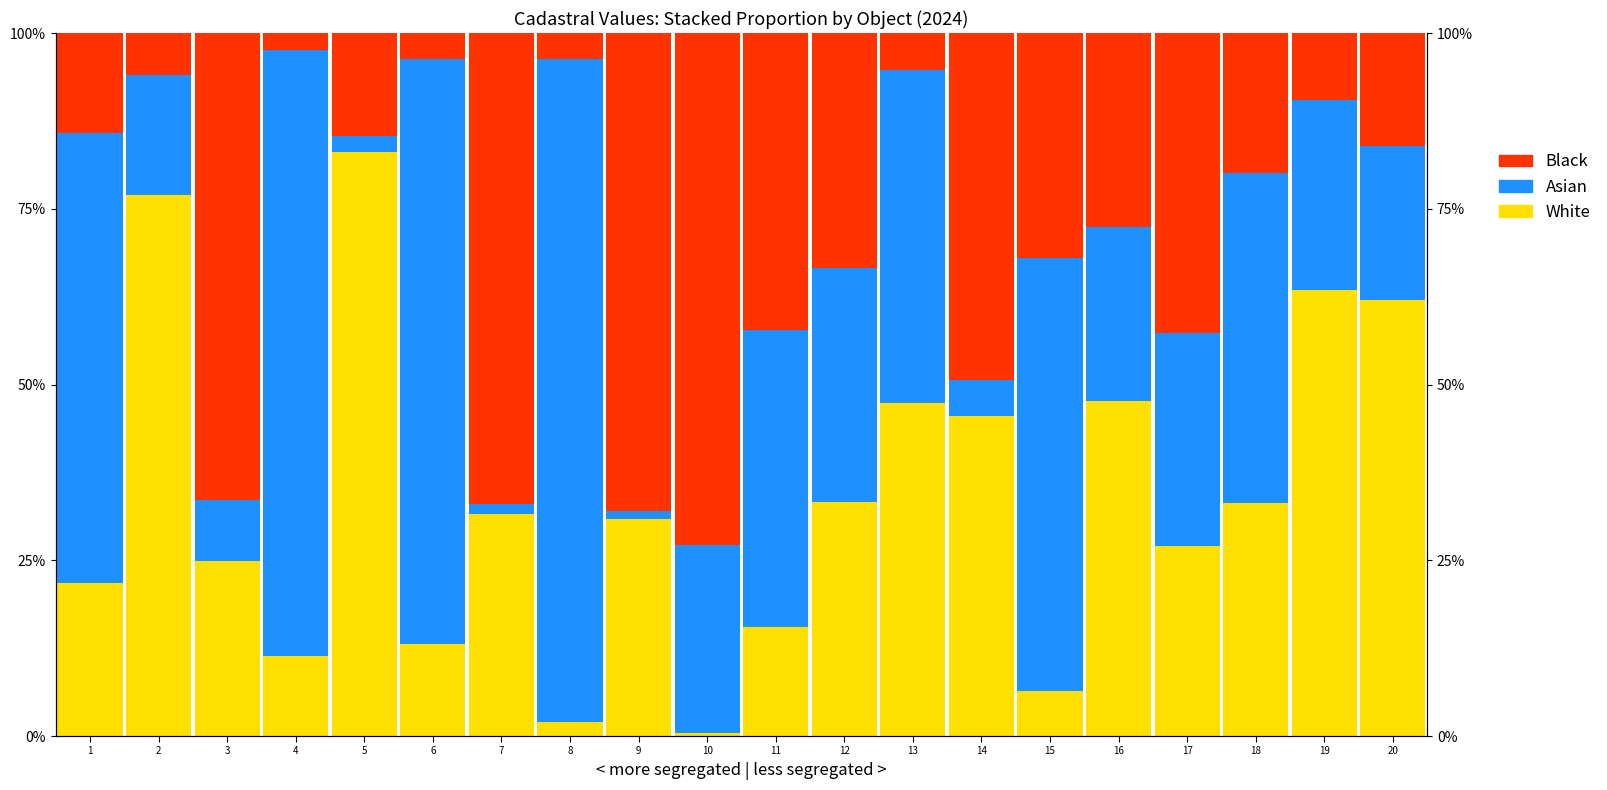

What is the sum of all White values?

677.5